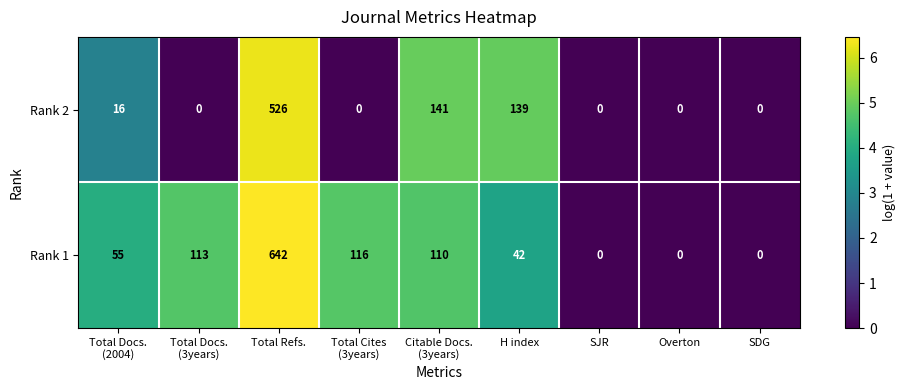

Rank the series by their average value, from lowest to highest.

Rank 2, Rank 1